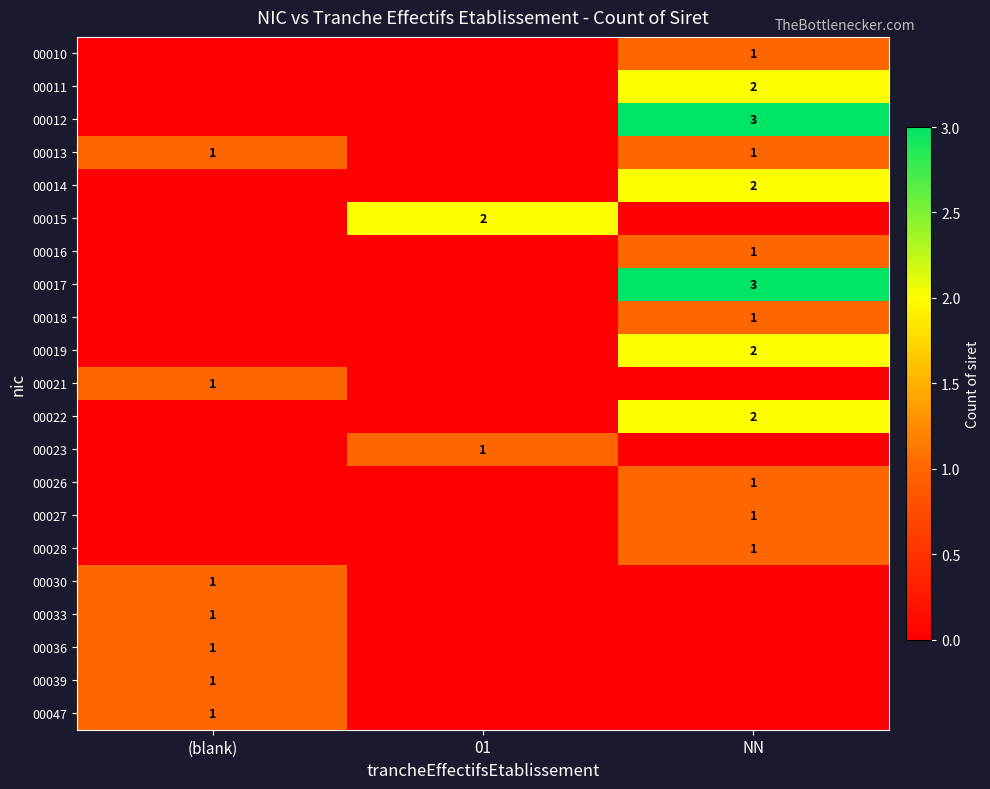

True or false: 00019 has a value of 3 at NN.

False